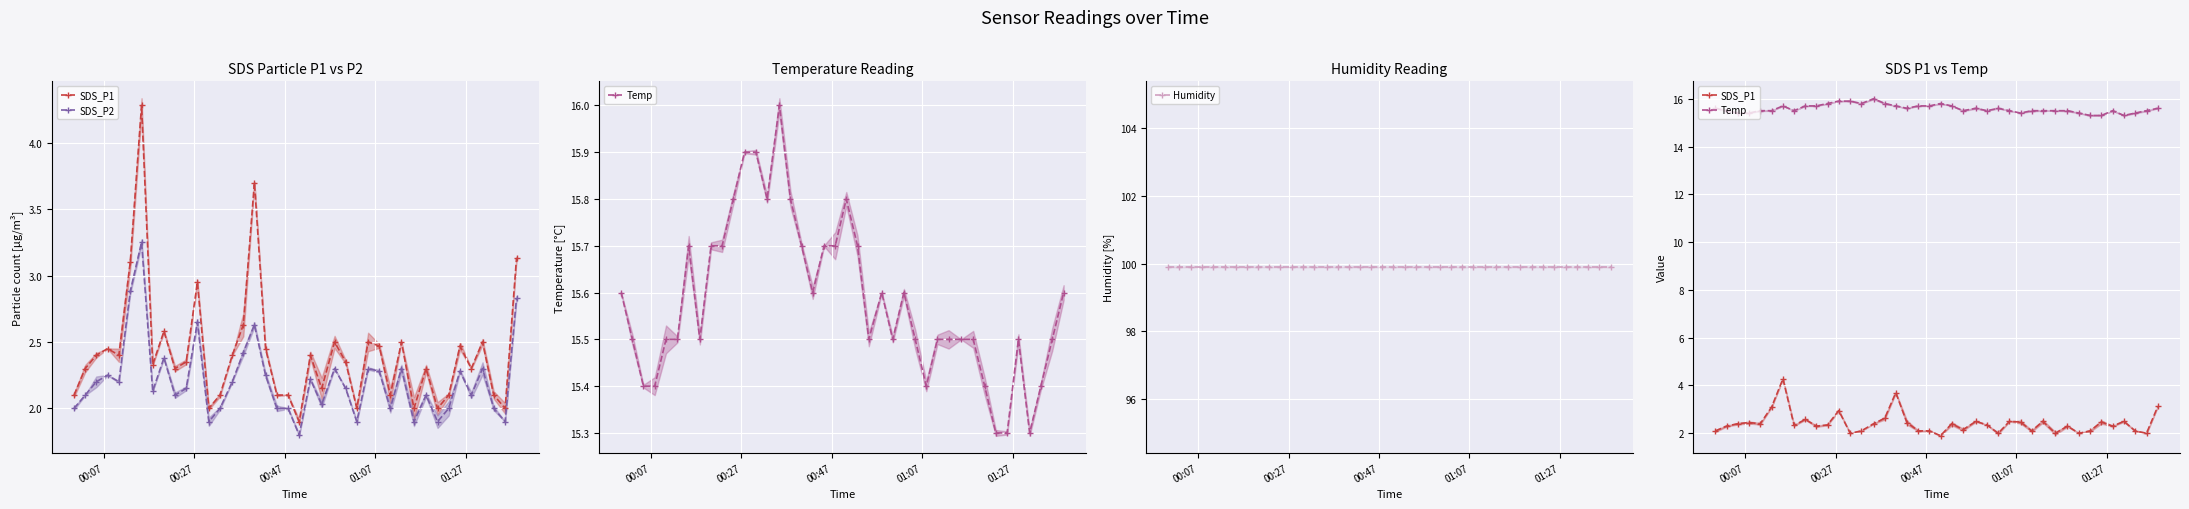

Reading left to right, extract all data points from this chart.

SDS_P1: 2.1	2.3	2.4	2.5	2.4	3.1	4.3	2.3	2.6	2.3	2.4	3.0	2.0	2.1	2.4	2.6	3.7	2.5	2.1	2.1	1.9	2.4	2.1	2.5	2.4	2.0	2.5	2.5	2.1	2.5	2.0	2.3	2.0	2.1	2.5	2.3	2.5	2.1	2.0	3.1
SDS_P2: 2.0	2.1	2.2	2.2	2.2	2.9	3.2	2.1	2.4	2.1	2.1	2.6	1.9	2.0	2.2	2.4	2.6	2.2	2.0	2.0	1.8	2.2	2.0	2.3	2.1	1.9	2.3	2.3	2.0	2.3	1.9	2.1	1.9	2.0	2.3	2.1	2.3	2.0	1.9	2.8
Temp: 15.6	15.5	15.4	15.4	15.5	15.5	15.7	15.5	15.7	15.7	15.8	15.9	15.9	15.8	16.0	15.8	15.7	15.6	15.7	15.7	15.8	15.7	15.5	15.6	15.5	15.6	15.5	15.4	15.5	15.5	15.5	15.5	15.4	15.3	15.3	15.5	15.3	15.4	15.5	15.6
Humidity: 99.9	99.9	99.9	99.9	99.9	99.9	99.9	99.9	99.9	99.9	99.9	99.9	99.9	99.9	99.9	99.9	99.9	99.9	99.9	99.9	99.9	99.9	99.9	99.9	99.9	99.9	99.9	99.9	99.9	99.9	99.9	99.9	99.9	99.9	99.9	99.9	99.9	99.9	99.9	99.9